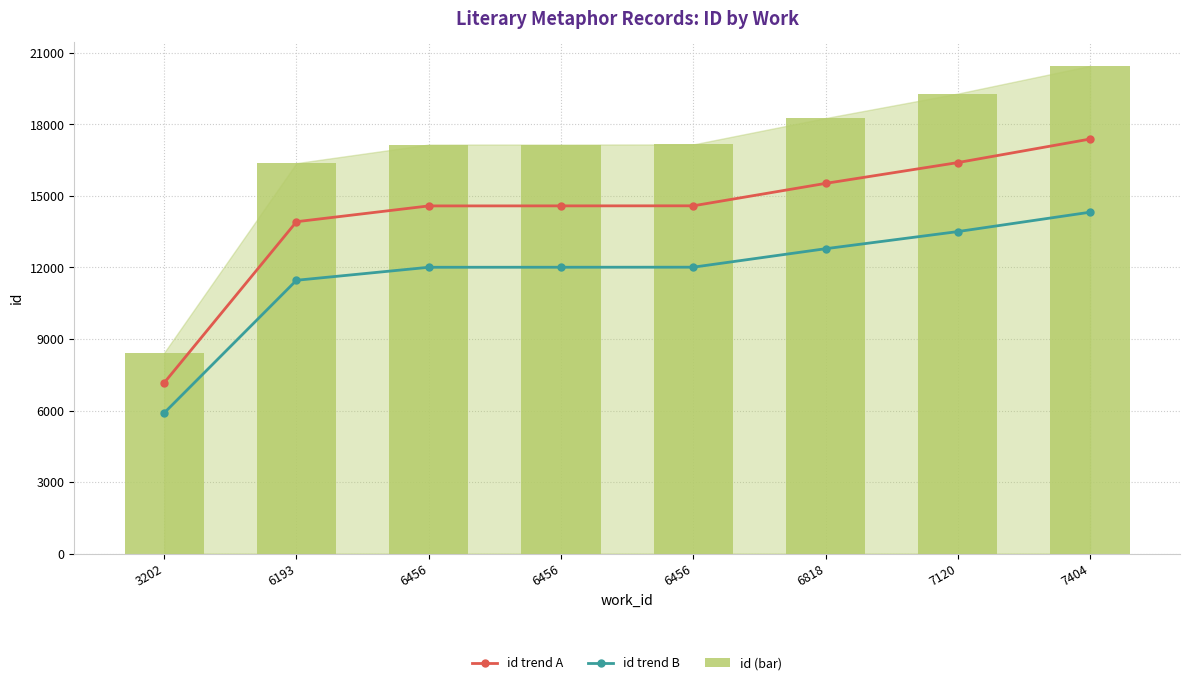

Rank the series at 6456 from lowest to highest value.

id trend B, id trend A, id (bar)